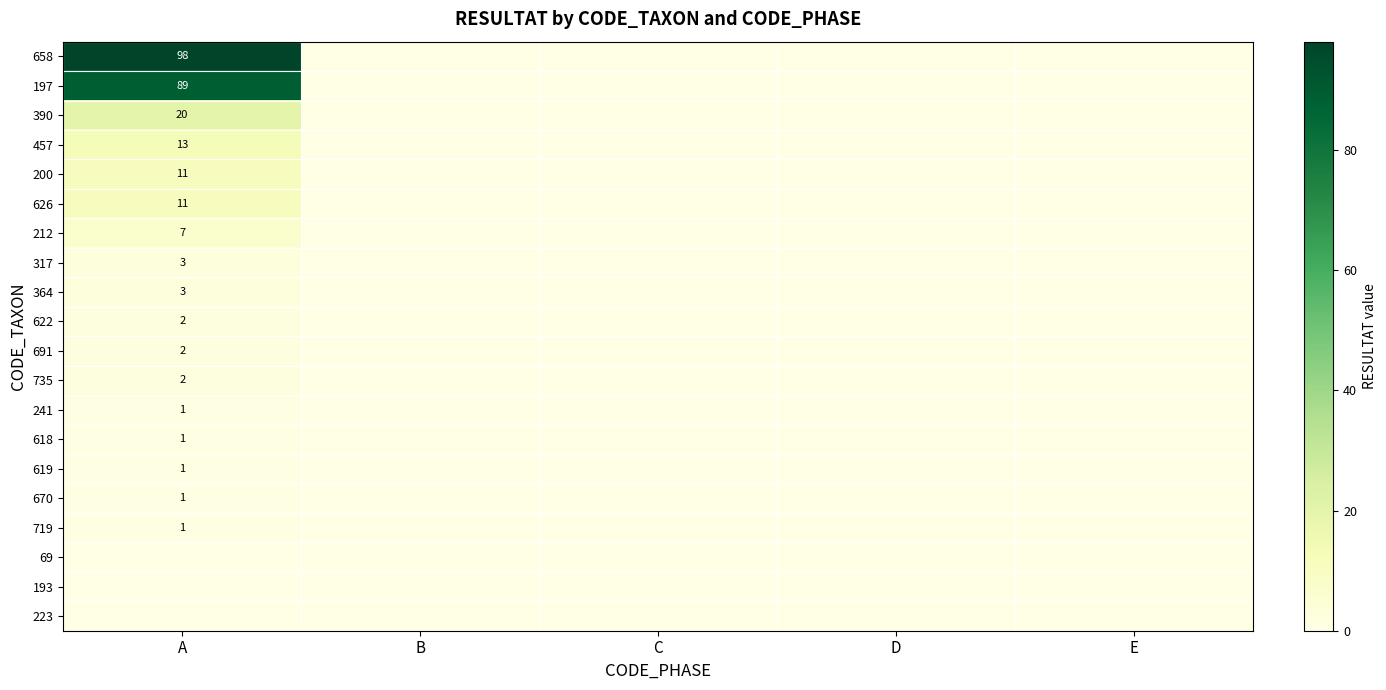

True or false: 735 has a value of 1 at A.

False